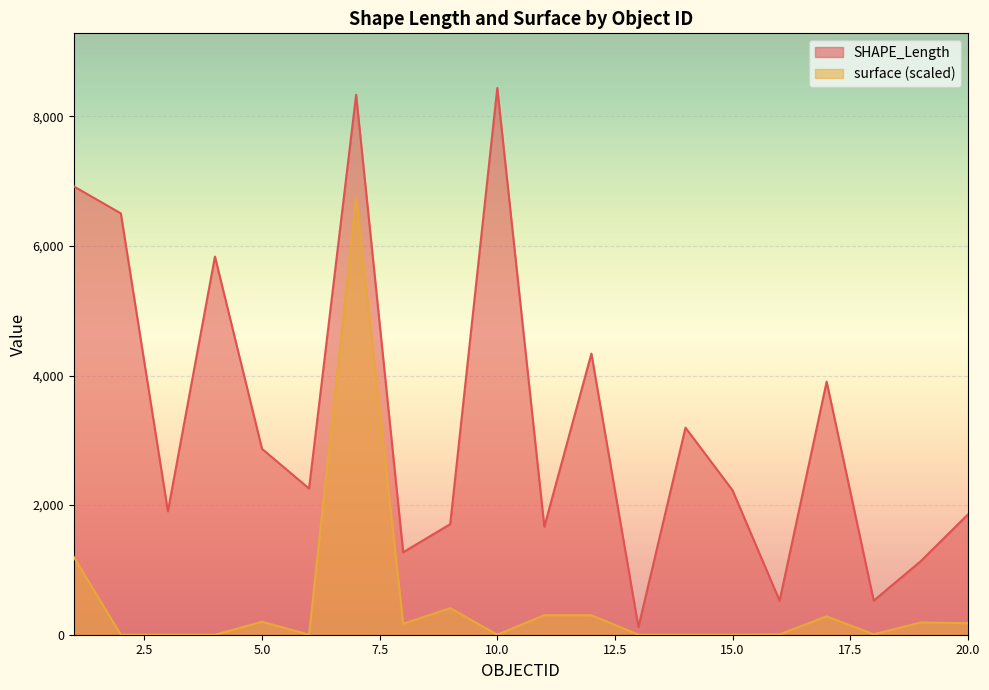

What is the value of the surface point at the 19th from the left?

189.2